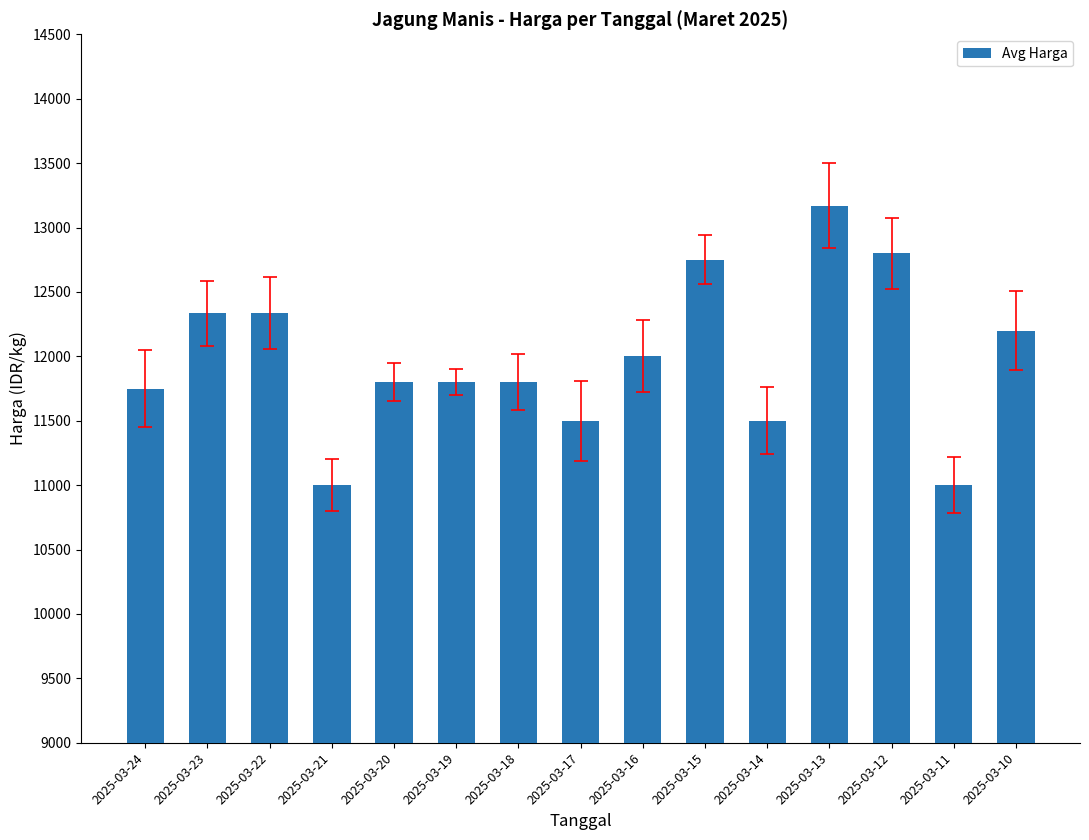

The value at 2025-03-24 is 11750. True or false?

True